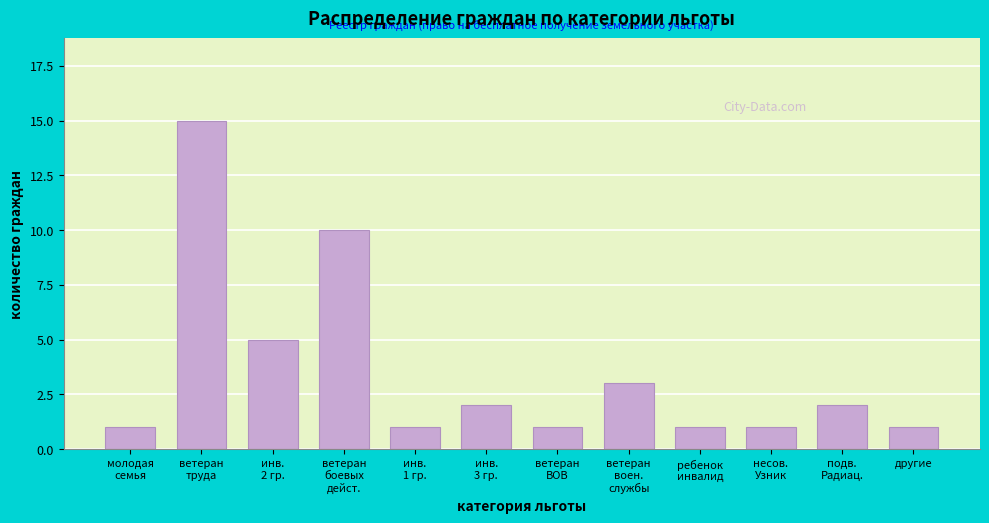

Reading left to right, extract all data points from this chart.

1	15	5	10	1	2	1	3	1	1	2	1